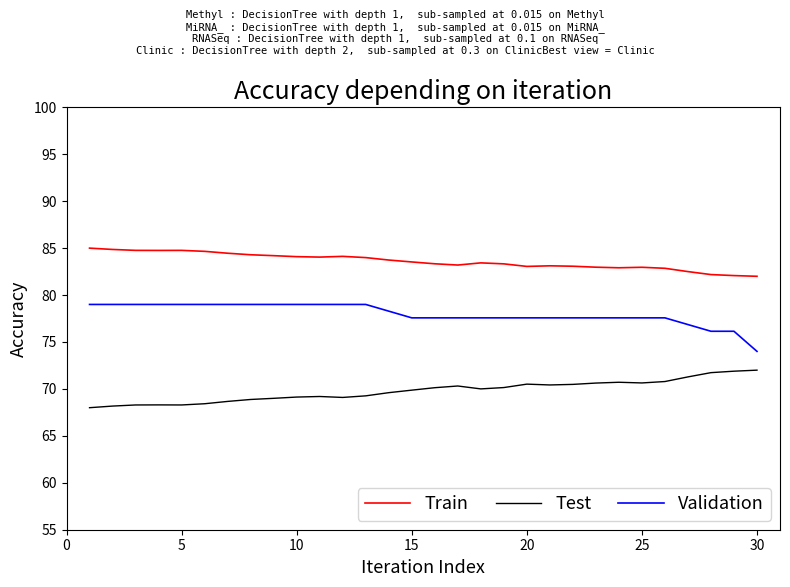

Which series has the largest total across all categories?

Train